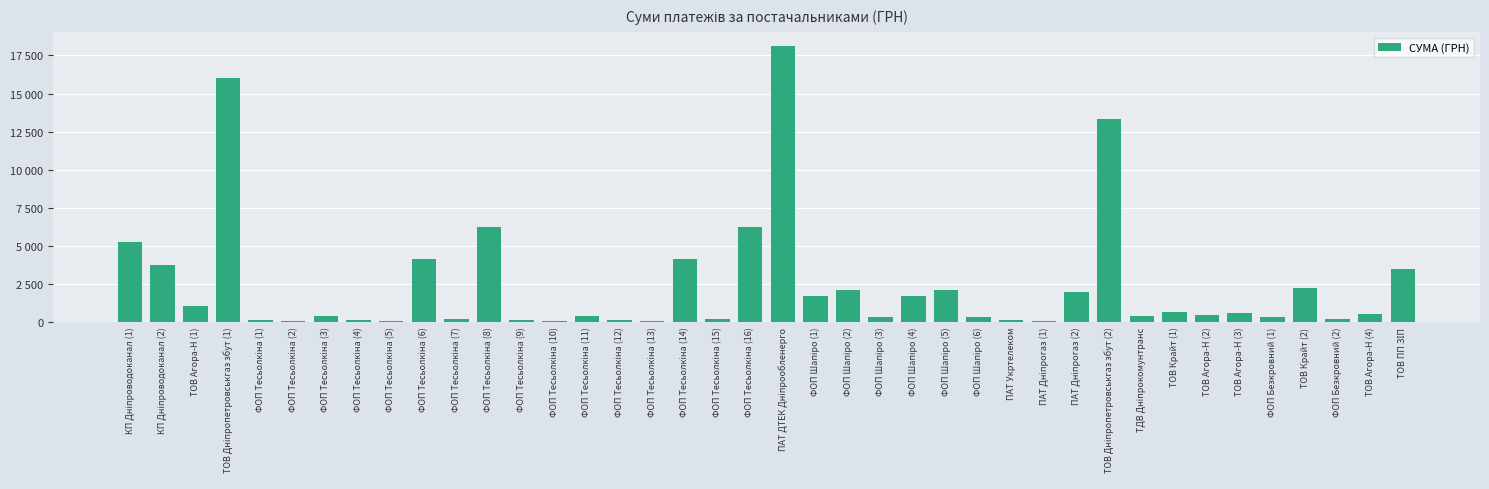

What is the greatest value displayed?

18129.2